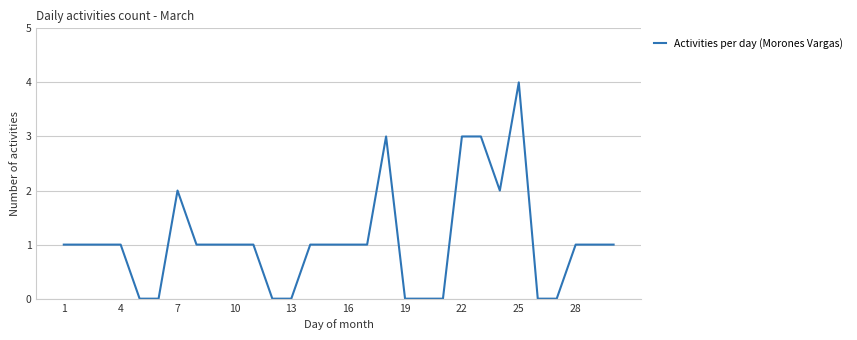

What is the difference between the maximum and minimum values?

4